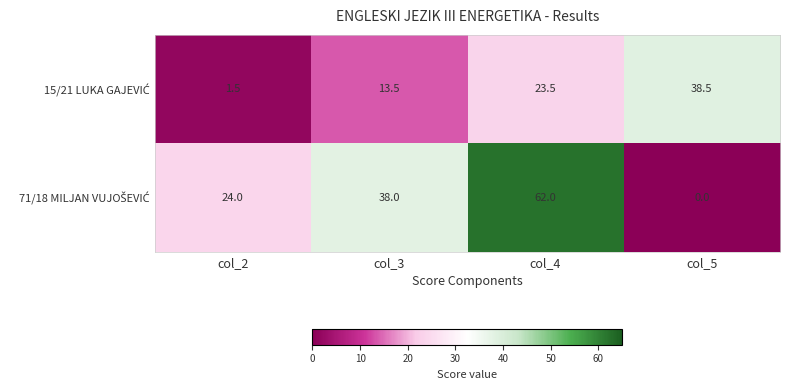

At how many categories does at least one series exceed 3?

4